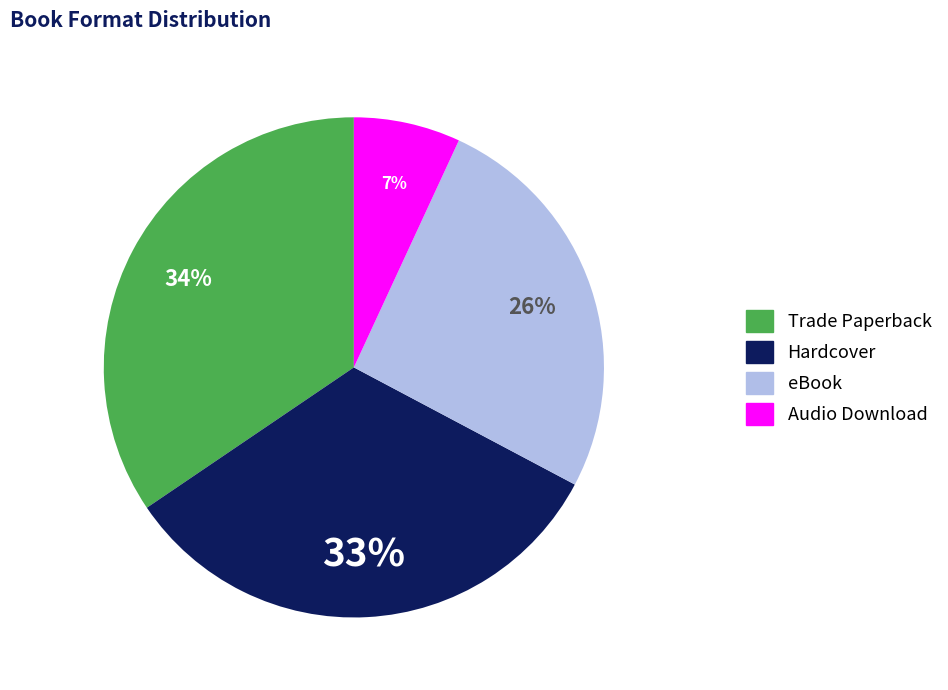

Is it true that eBook is 20% of the pie?

False